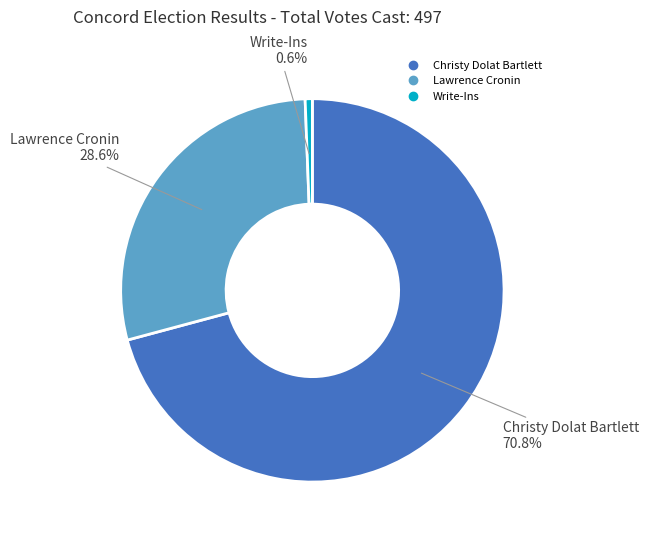

Is there any slice that represents more than half of the pie?

Yes